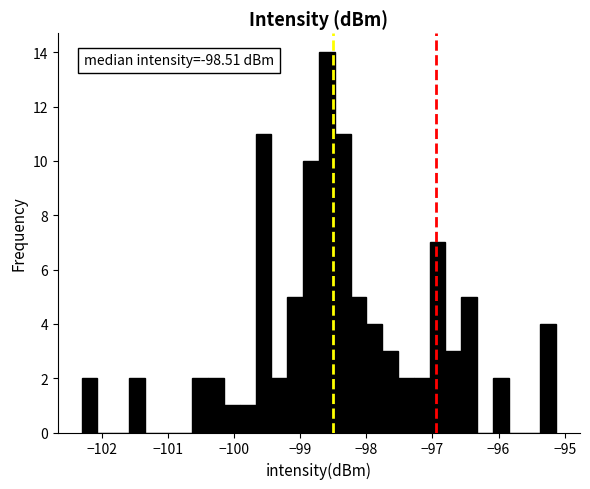

Read against the x-axis, roughly where is the centre of the tallest bar?

-98.6